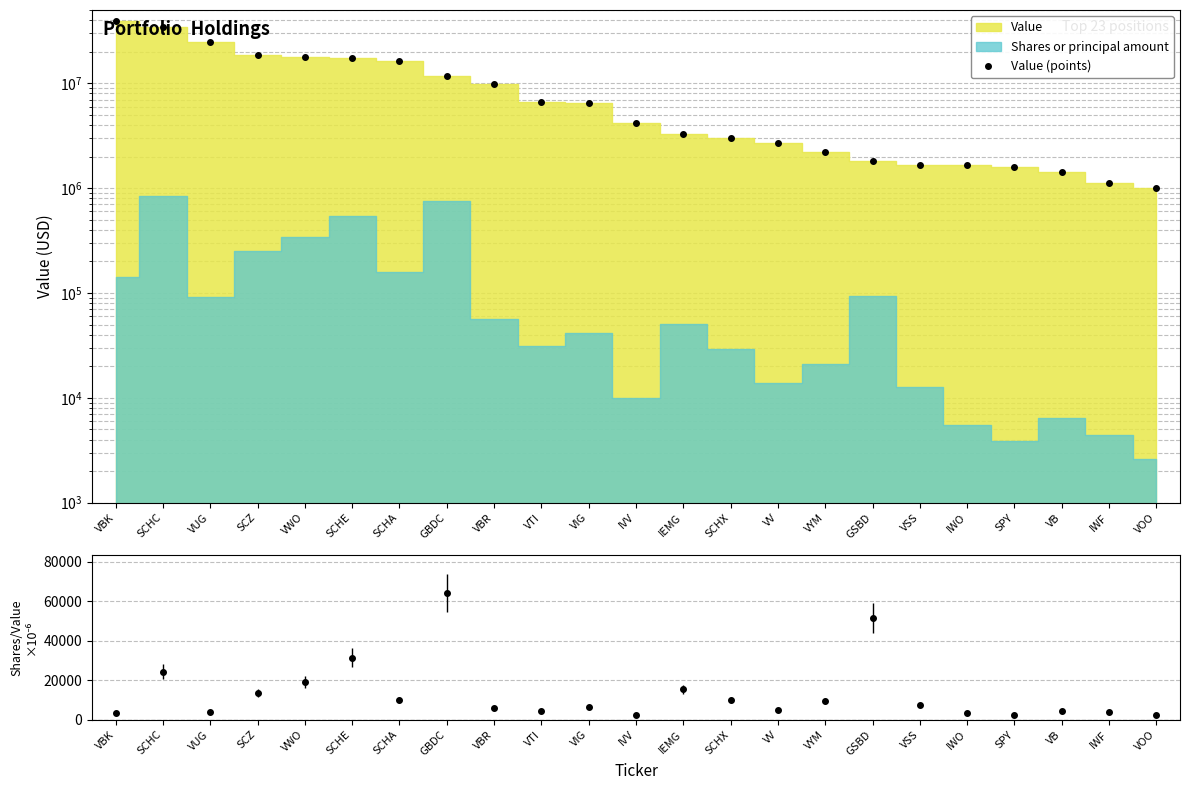

What is the difference between the highest and lowest values at SCHA?

16226193.4